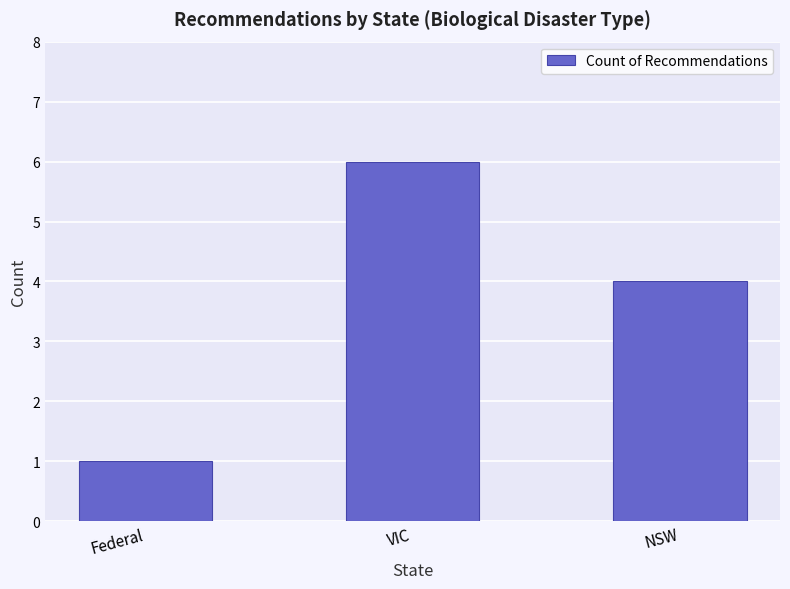

Reading left to right, what are all the values shown in this chart?

1	6	4